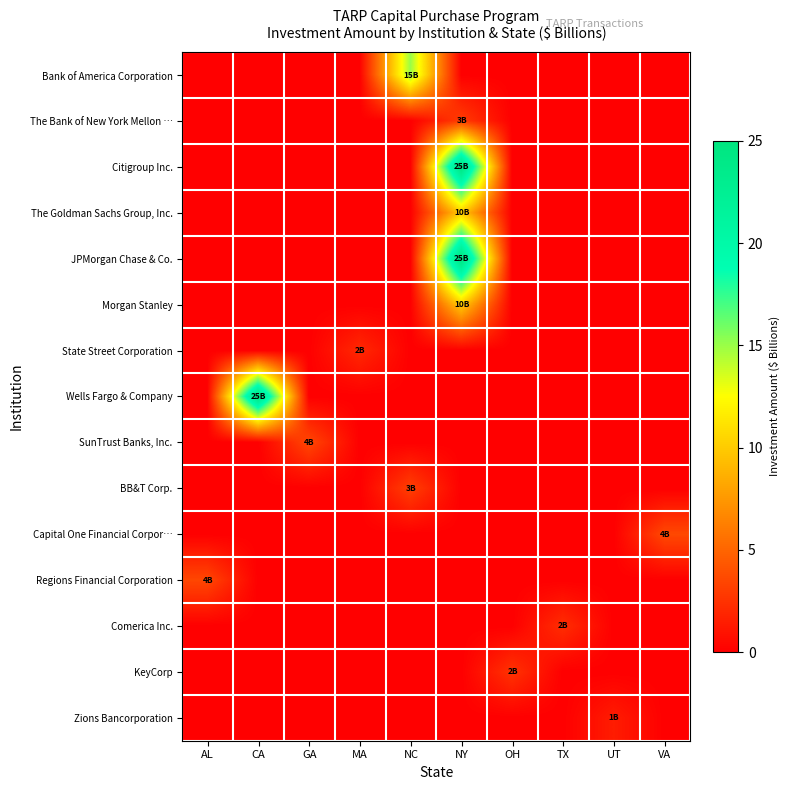

Between UT and CA, which is larger?

UT